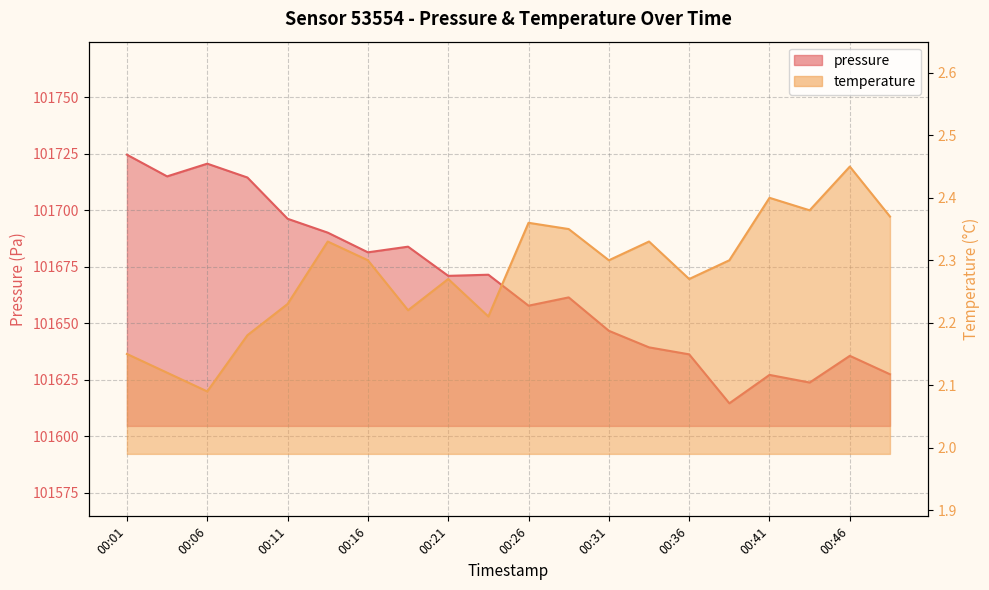

At 00:09, list the series in order from largest to smallest.

pressure, temperature